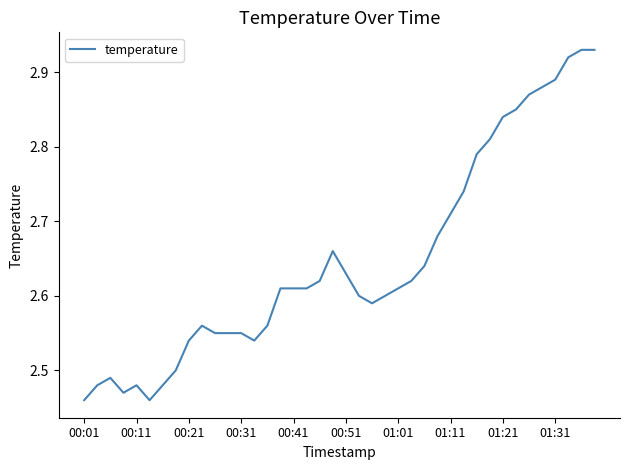

How many values are between 2 and 3?

40